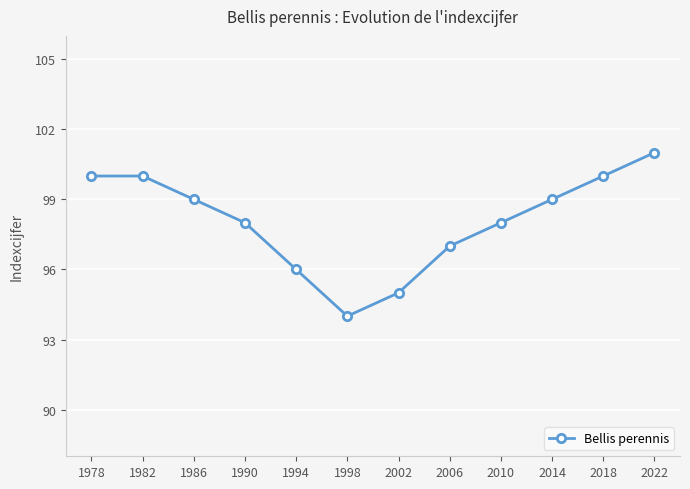

How many lines are shown in the chart?

1